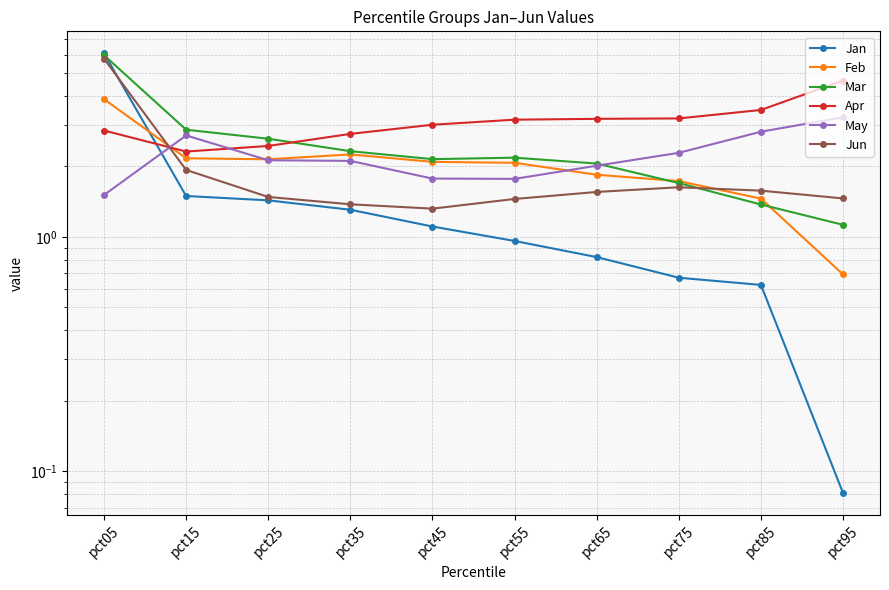

What is the average value of the May series?

2.2